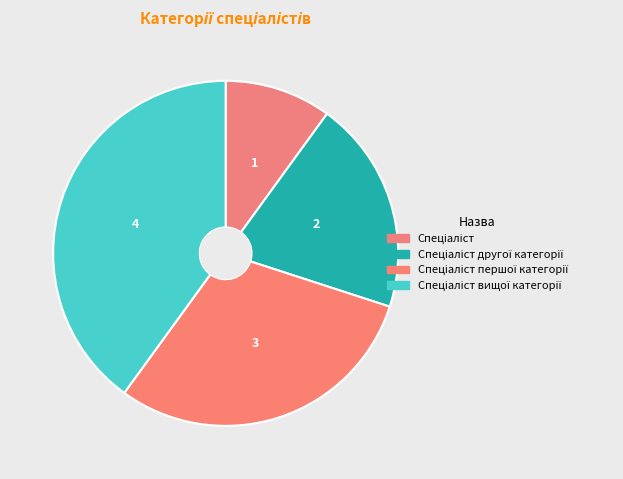

The Спеціаліст першої категорії slice represents 44% of the pie. True or false?

False